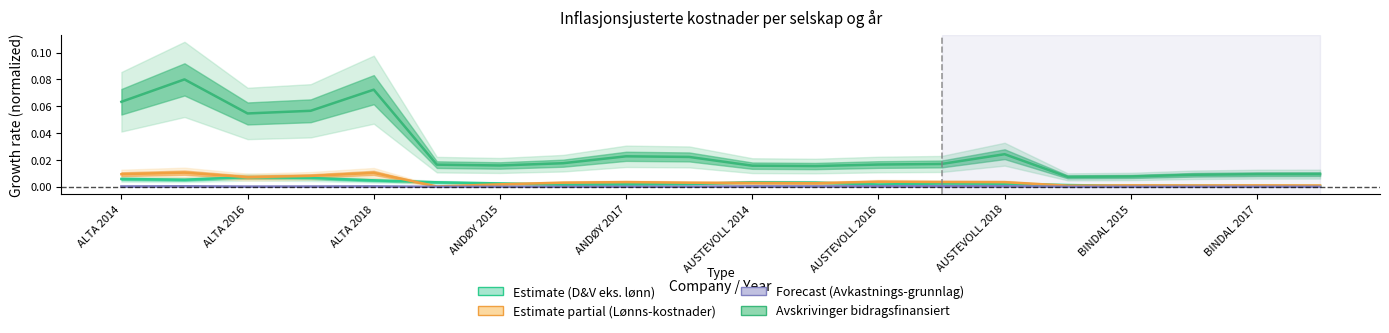

True or false: D&V eks. lønn and Avskrivinger bidragsfinansiert intersect in this chart.

False